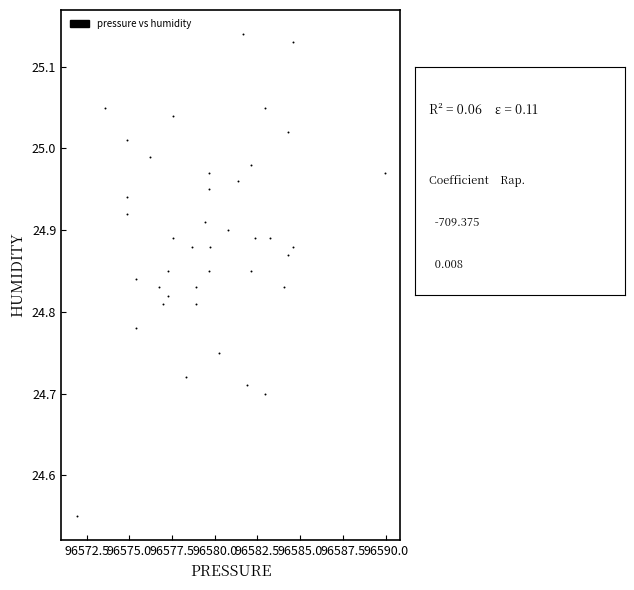

What is the range of X values (max minus min)?

18.0